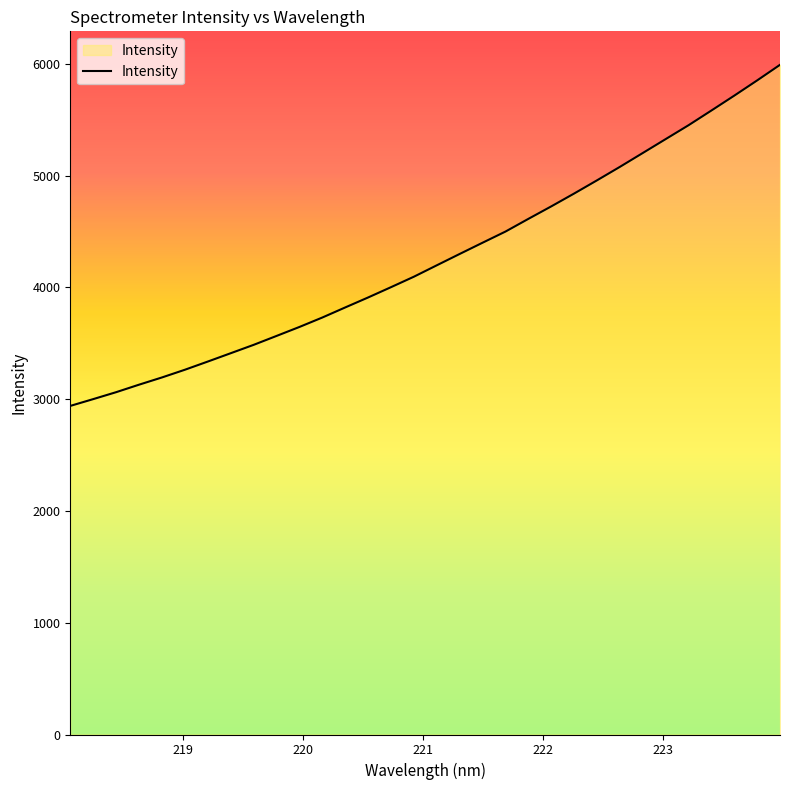

What is the smallest value displayed?

2940.3